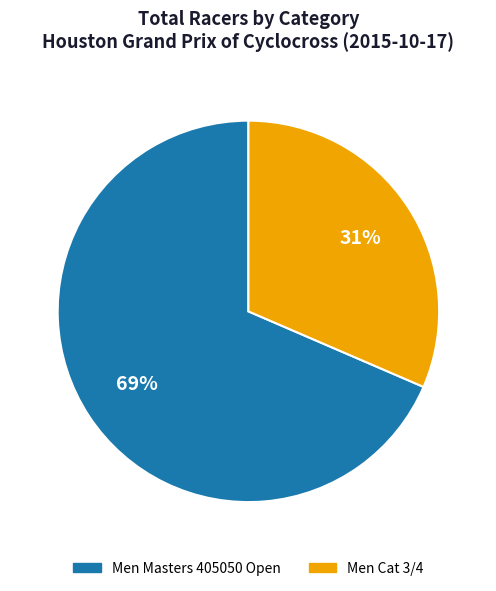

What is the smallest slice in the pie chart?

Men Cat 3/4